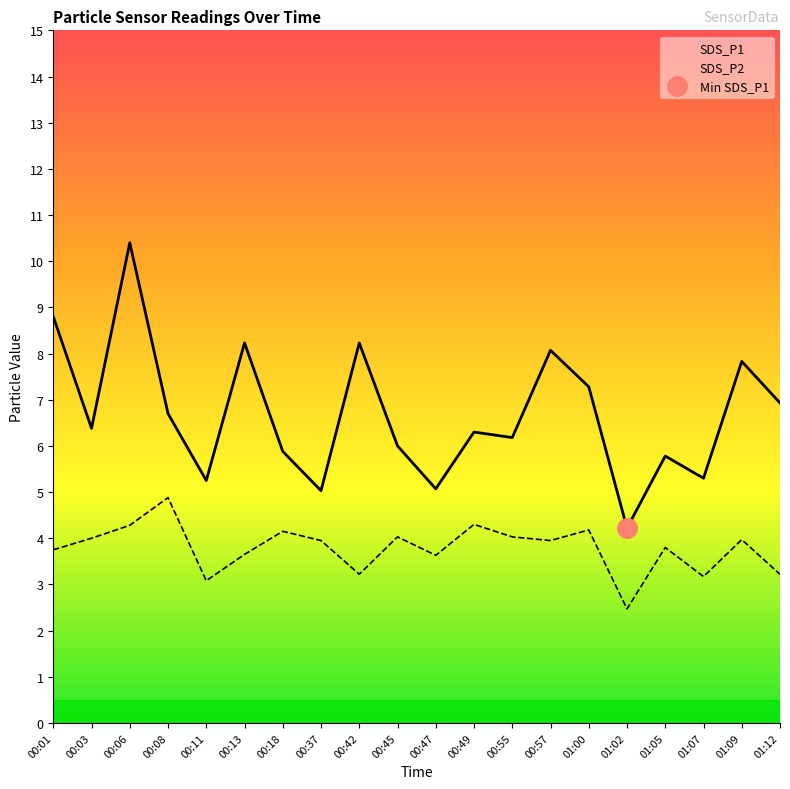

Reading right to left, what are all the values shown in this chart?

SDS_P1: 01:12=6.9	01:09=7.8	01:07=5.3	01:05=5.8	01:02=4.2	01:00=7.3	00:57=8.1	00:55=6.2	00:49=6.3	00:47=5.1	00:45=6.0	00:42=8.2	00:37=5.0	00:18=5.9	00:13=8.2	00:11=5.2	00:08=6.7	00:06=10.4	00:03=6.4	00:01=8.8
SDS_P2: 01:12=3.2	01:09=4.0	01:07=3.2	01:05=3.8	01:02=2.5	01:00=4.2	00:57=4.0	00:55=4.0	00:49=4.3	00:47=3.6	00:45=4.0	00:42=3.2	00:37=4.0	00:18=4.2	00:13=3.6	00:11=3.1	00:08=4.9	00:06=4.3	00:03=4.0	00:01=3.8